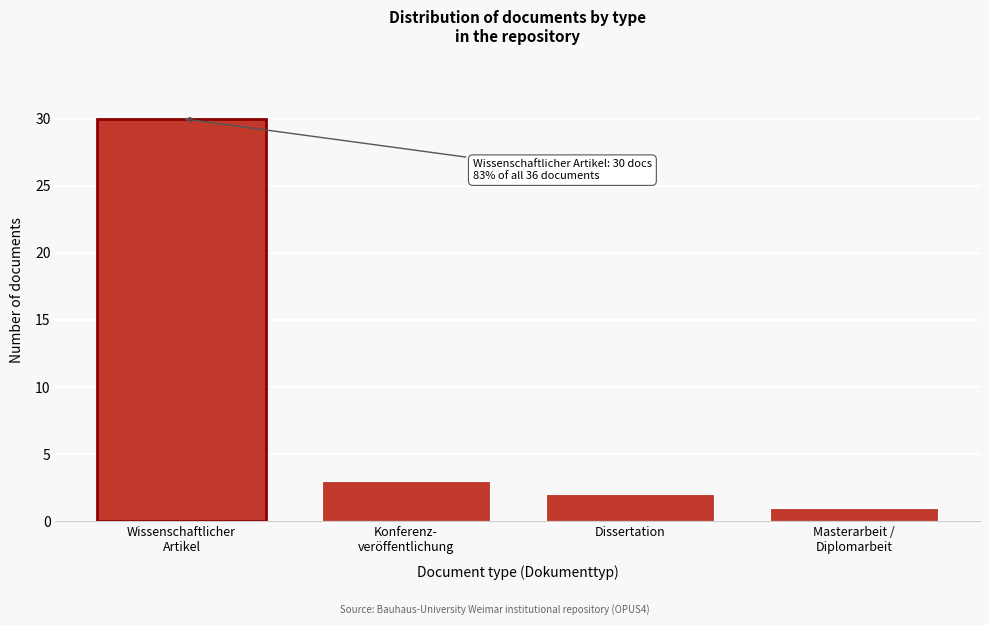

Reading left to right, what are all the values shown in this chart?

30	3	2	1